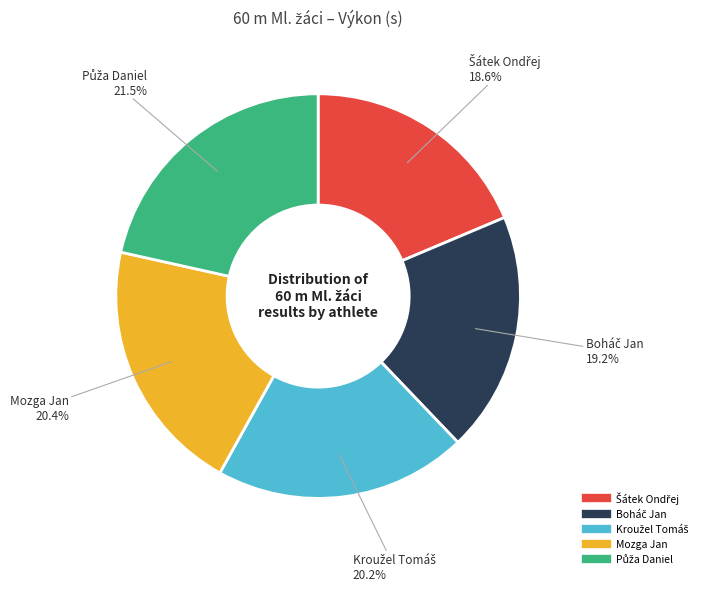

Is there a majority slice in this chart?

No